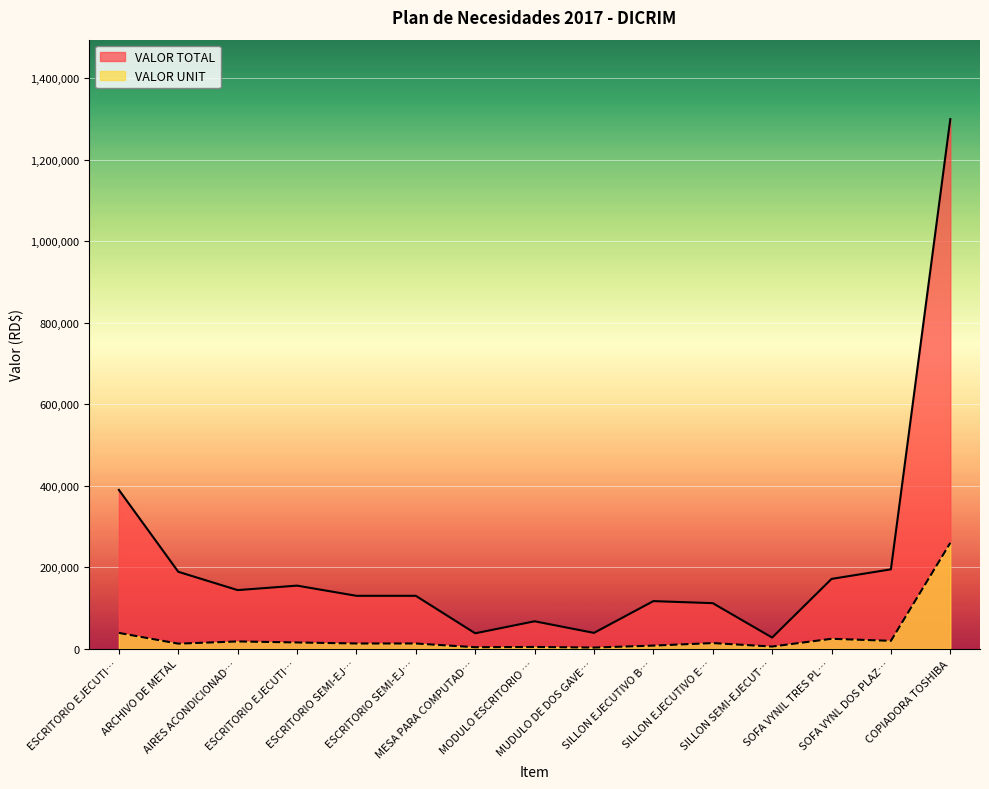

Does the chart display data point markers on the line(s)?

No